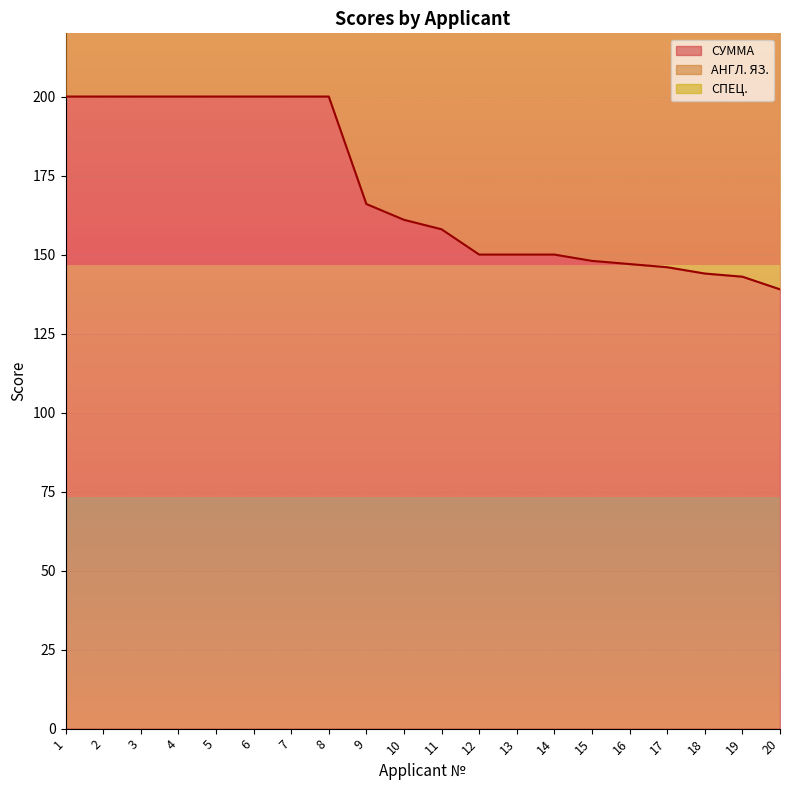

At which label does СПЕЦ. first exceed 322?

1